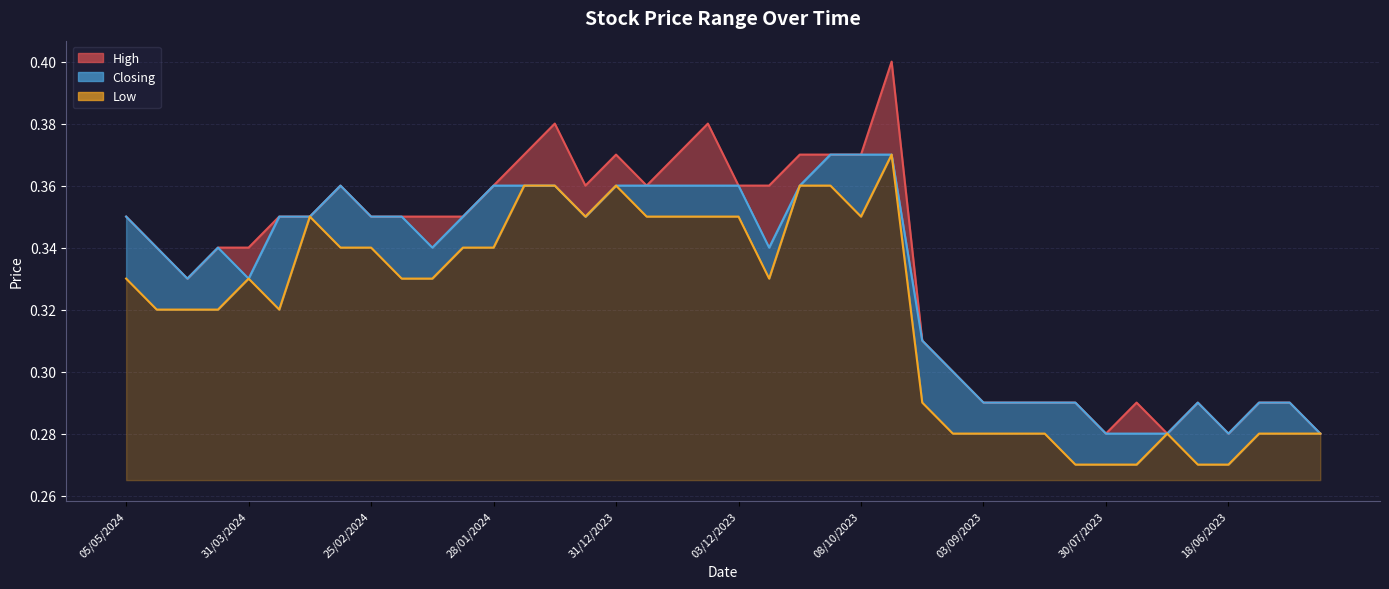

Which category has the lowest value in the Closing series?

30/07/2023